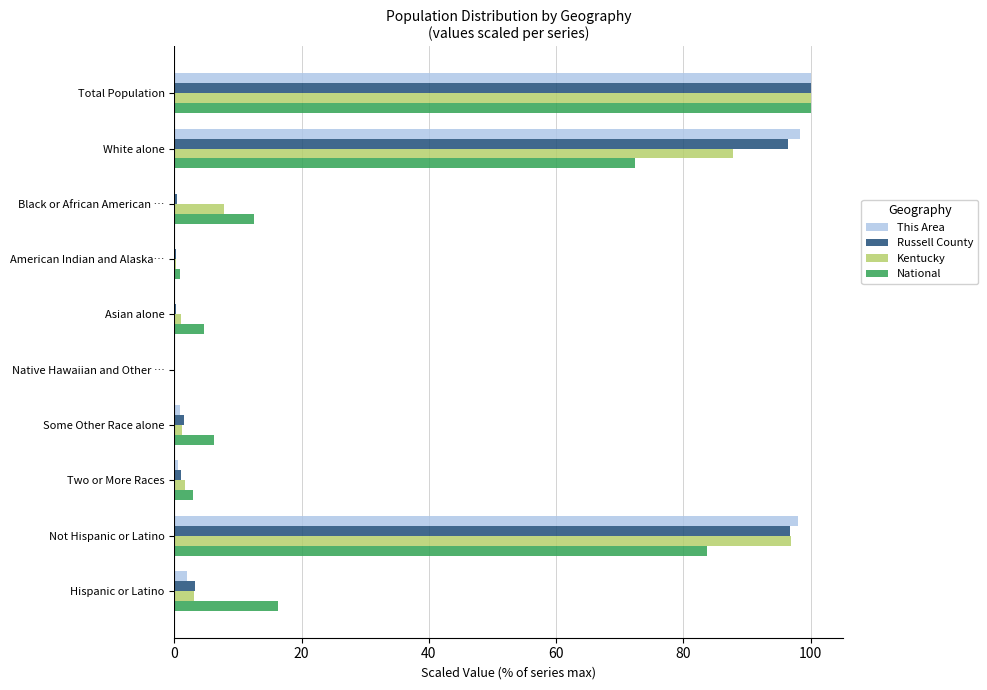

At which category is the sum across all series the highest?

Total Population